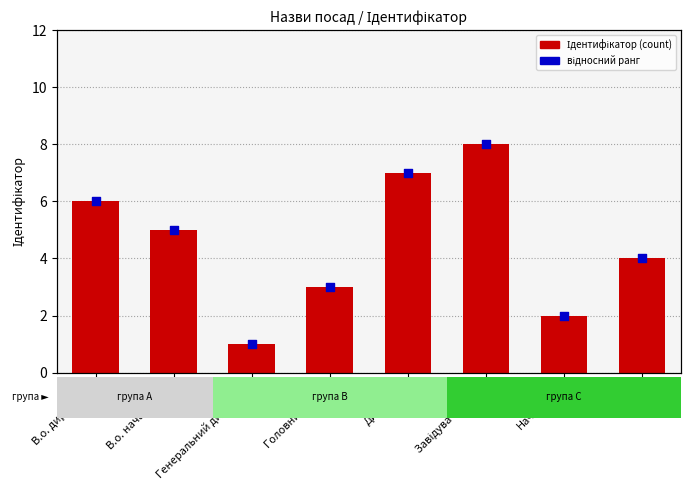

What are all the series names shown in the legend?

Ідентифікатор, відносний ранг